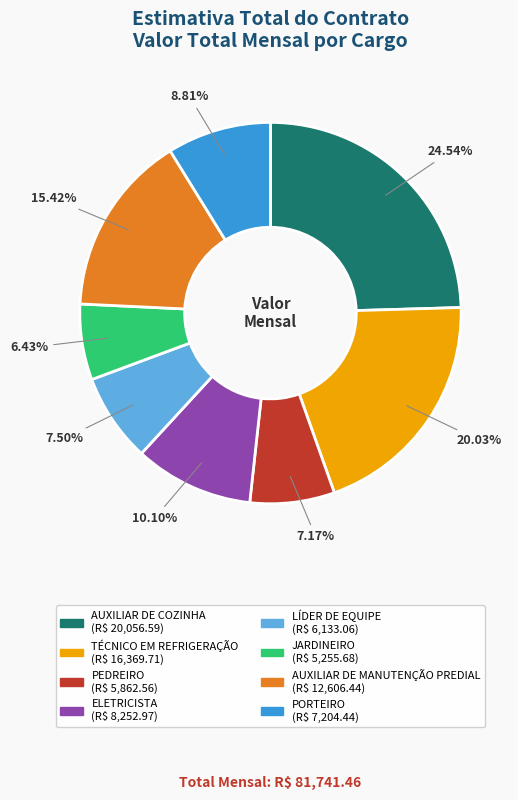

What is the ratio of the value at ELETRICISTA to the value at PEDREIRO?

1.4